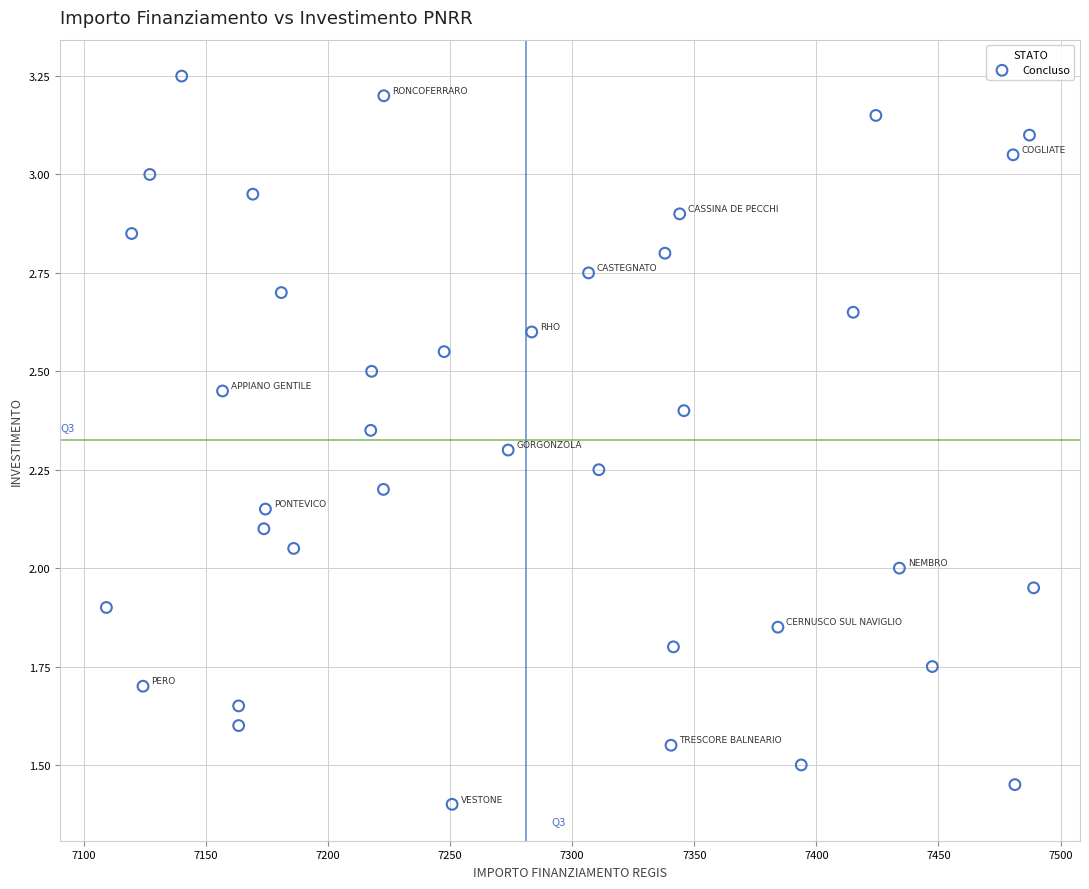

What is the range of X values (max minus min)?

379.7